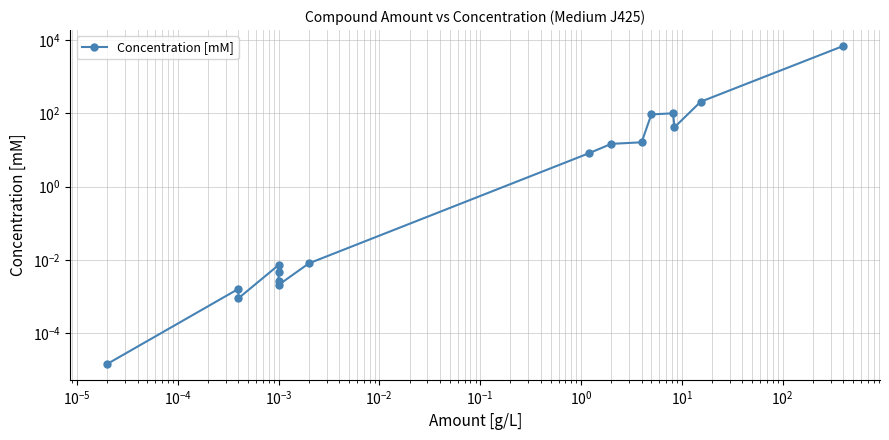

Reading left to right, list all the values displayed in this chart.

0.0	0.0	0.0	0.0	0.0	0.0	0.0	0.0	8.3	14.7	16.2	93.5	100.0	41.7	206.6	6844.6